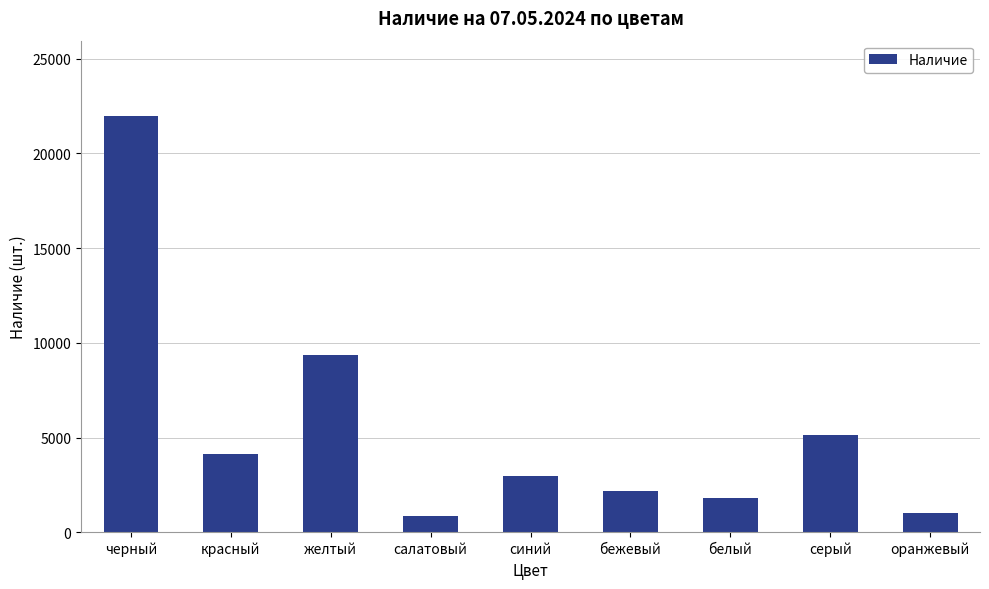

Reading left to right, what are all the values shown in this chart?

черный=21998	красный=4148	желтый=9335	салатовый=855	синий=2947	бежевый=2193	белый=1821	серый=5155	оранжевый=997